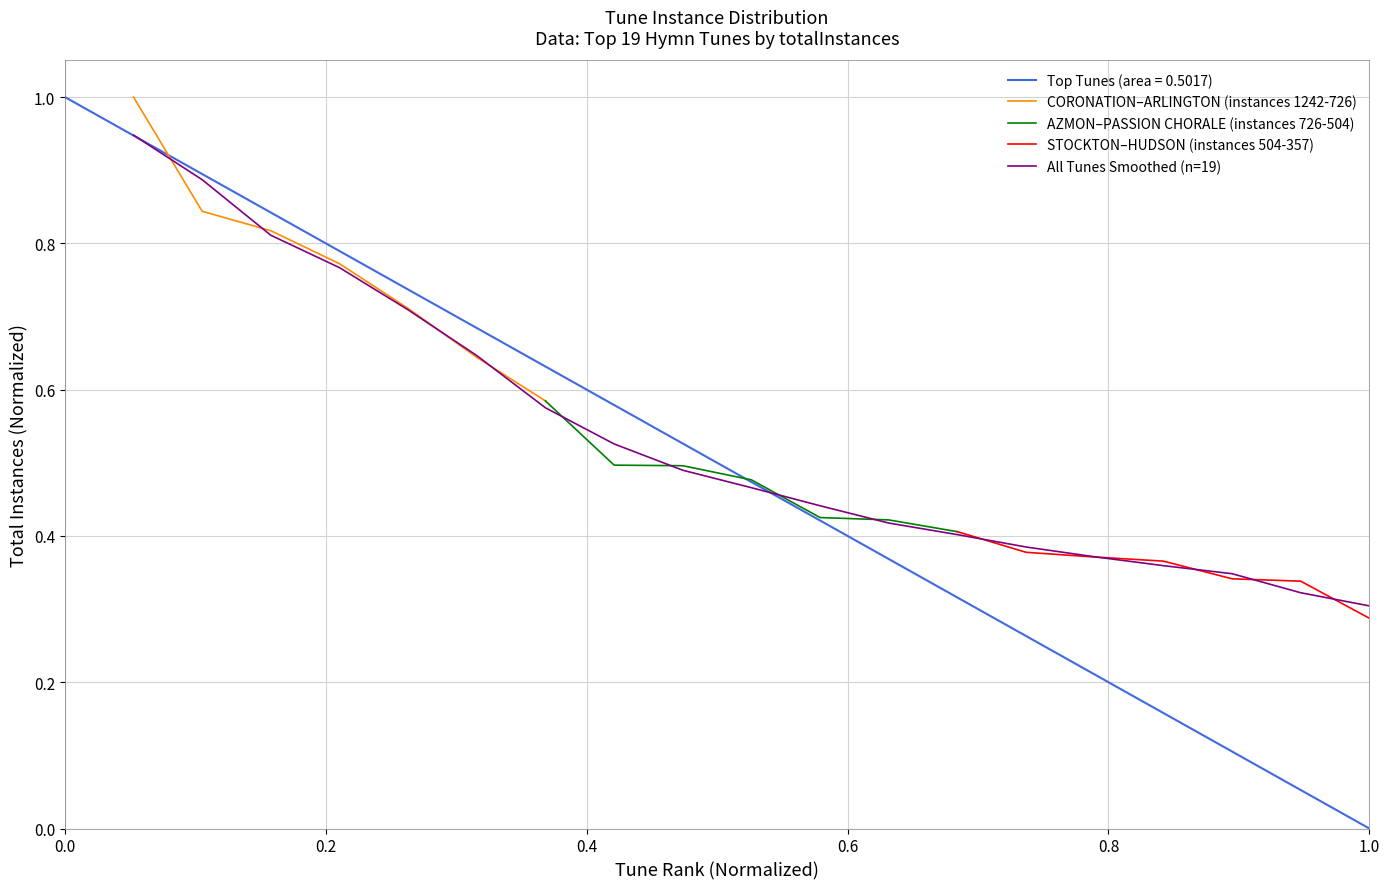

Reading left to right, what are all the values shown in this chart?

0.9	0.9	0.8	0.8	0.7	0.6	0.6	0.5	0.5	0.5	0.4	0.4	0.4	0.4	0.4	0.4	0.3	0.3	0.3